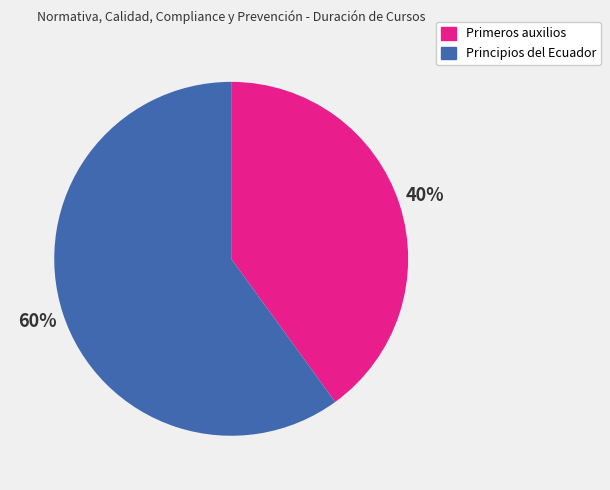

True or false: Primeros auxilios accounts for 51% of the total.

False